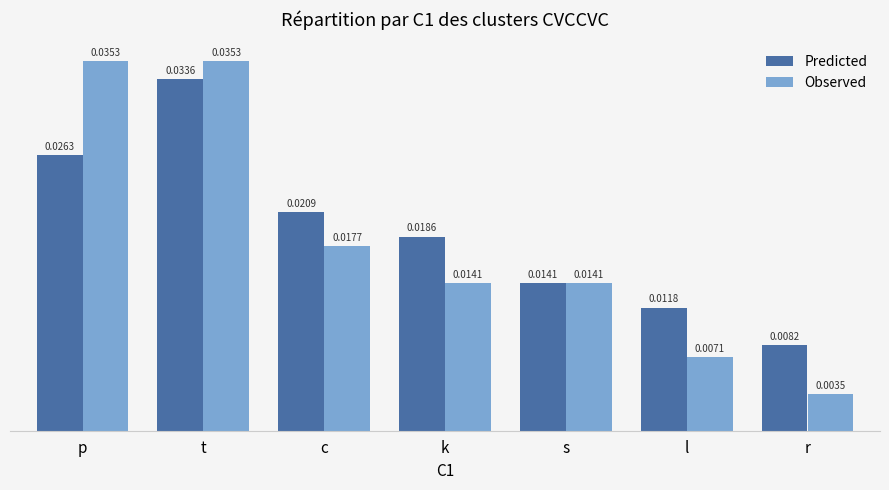

Which series has the widest spread of values?

Observed